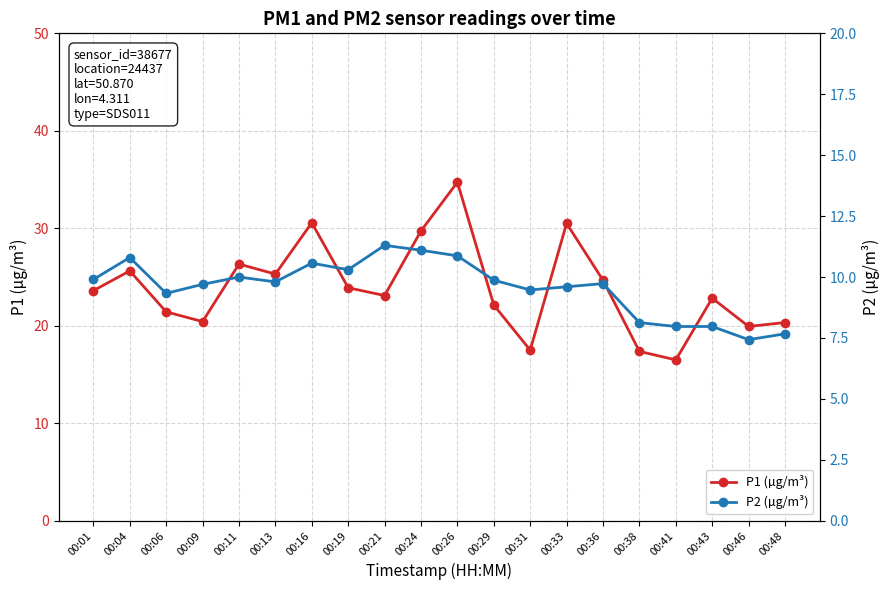

Does the chart have visible grid lines?

Yes